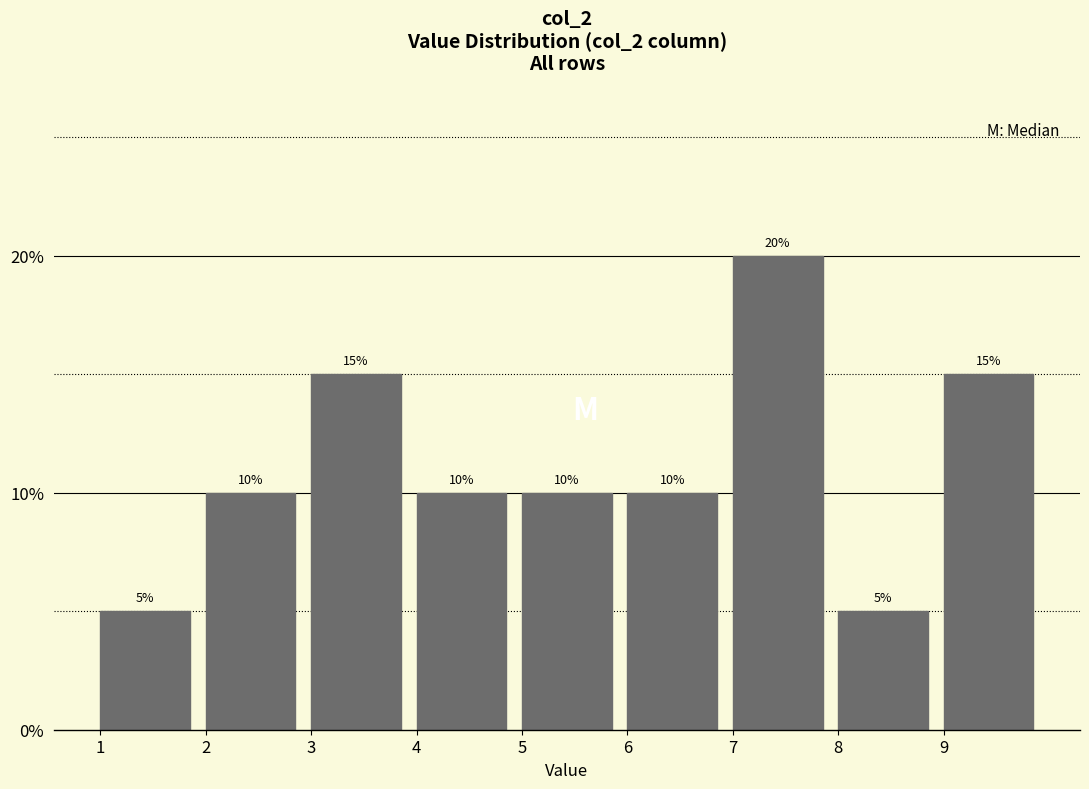

Which range on the x-axis has the tallest bar?

7 to 8